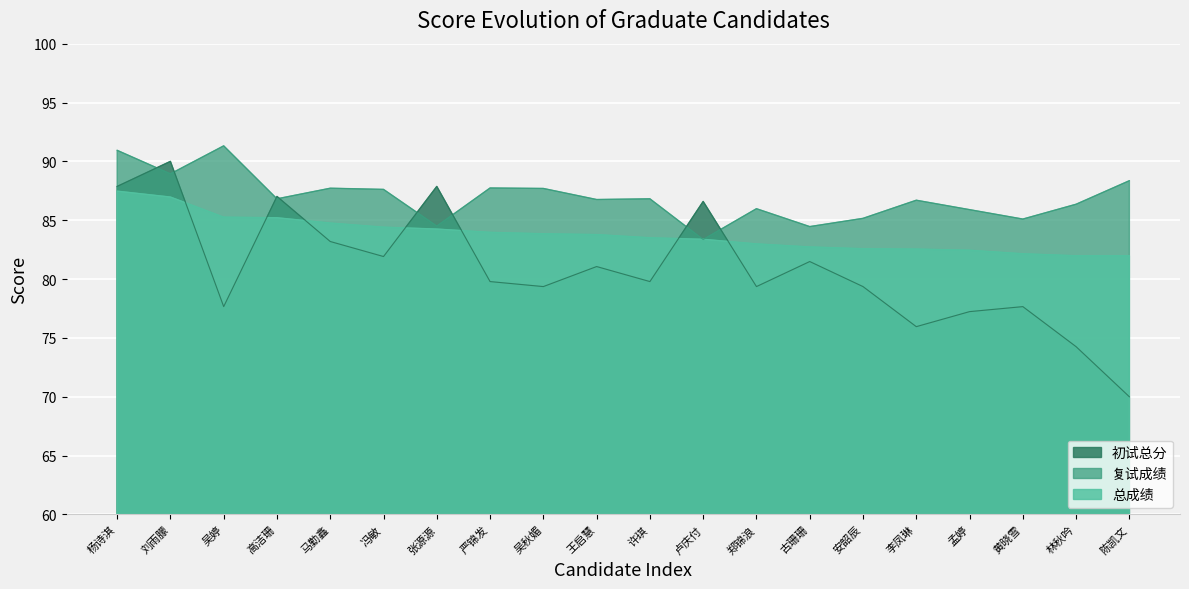

What is the difference between the highest and lowest values at 张源源?

3.6